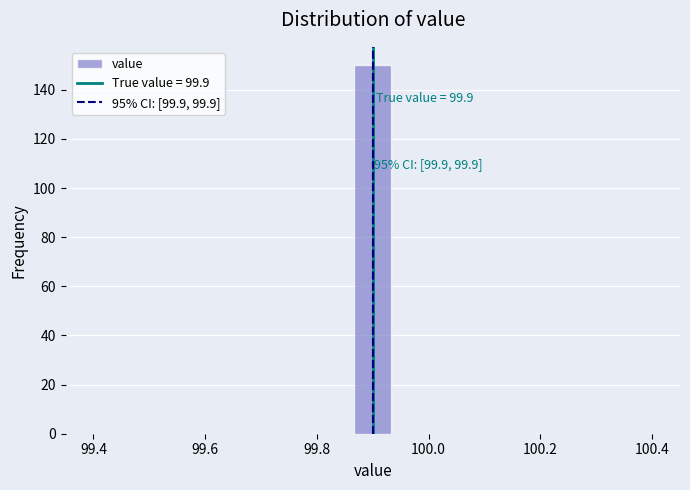

Around what value on the x-axis is the tallest bar? Give the approximate position of its centre, as read against the axis.

99.90